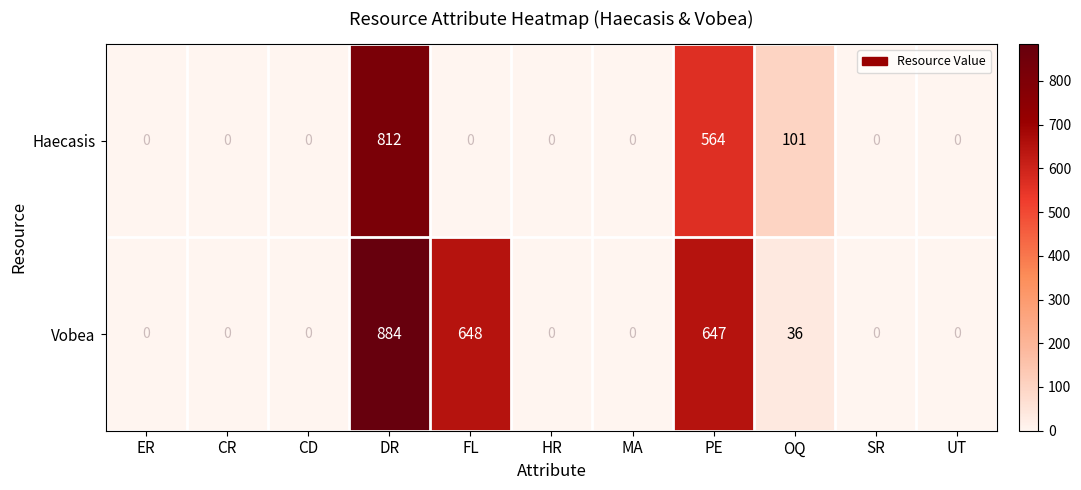

True or false: Vobea has a value of 301 at ER.

False